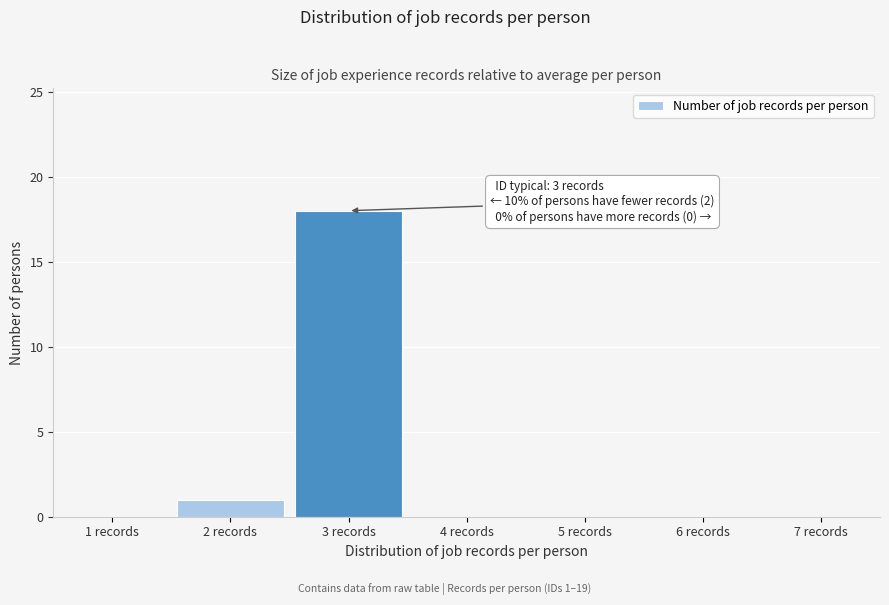

Which range on the x-axis has the tallest bar?

2.5 to 3.5